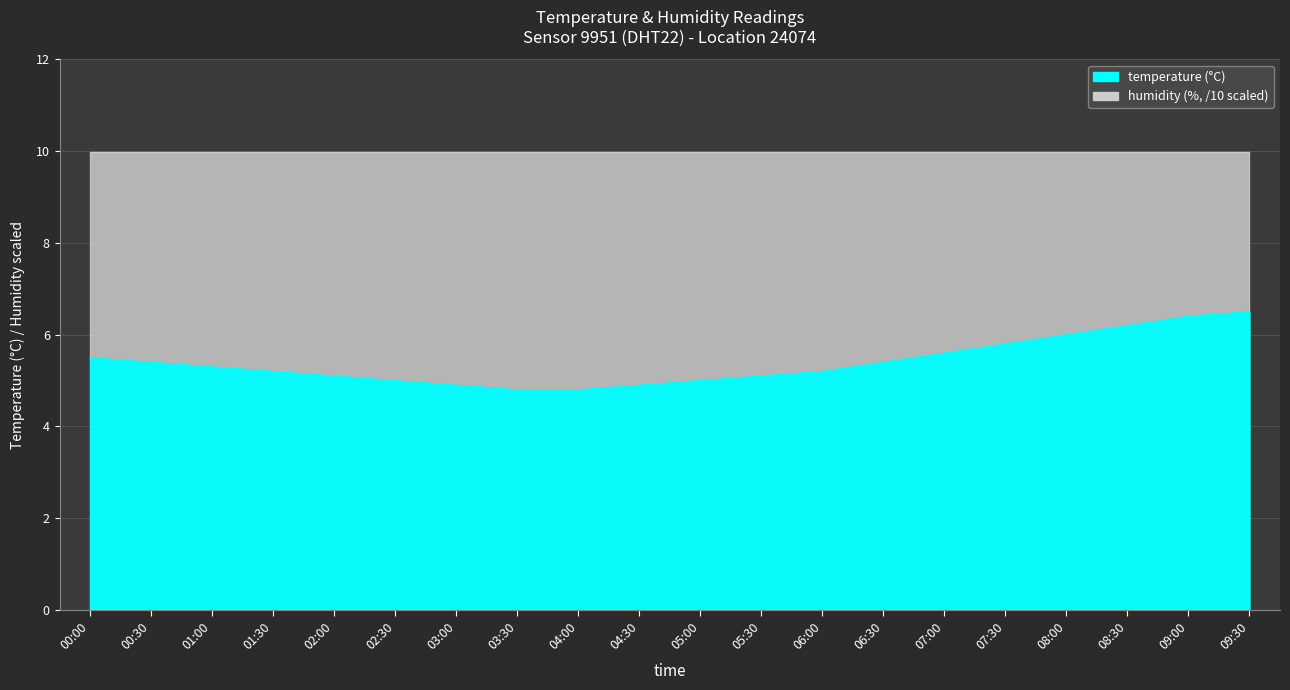

What is the value of the 20th point from the left?

6.5